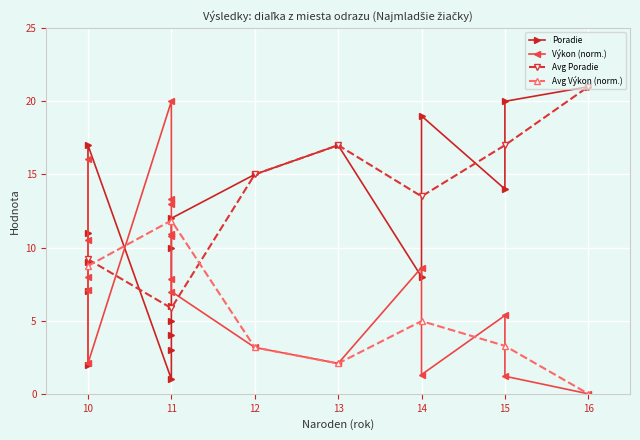

At which label is Výkon closest to 10?

10